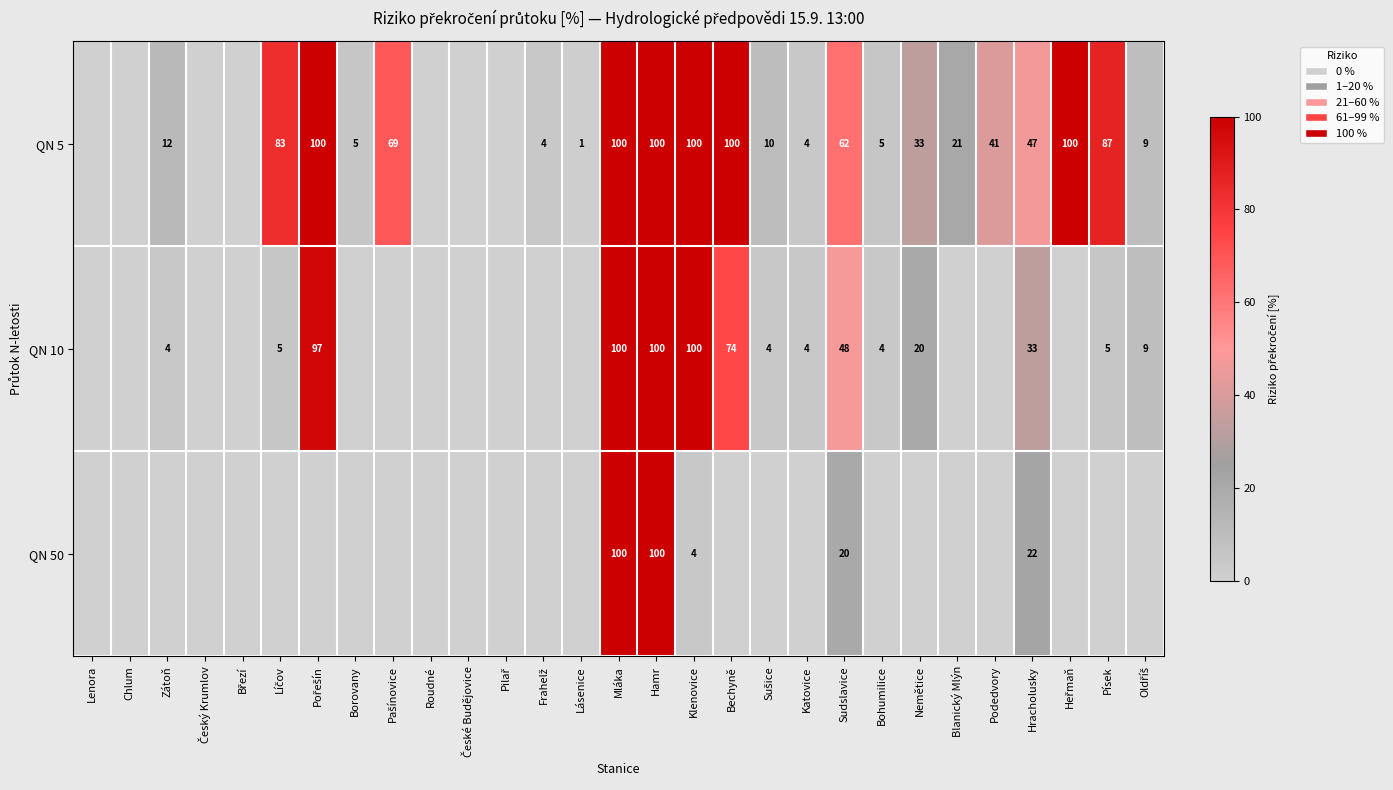

At Hracholusky, list the series in order from smallest to largest.

QN 50, QN 10, QN 5